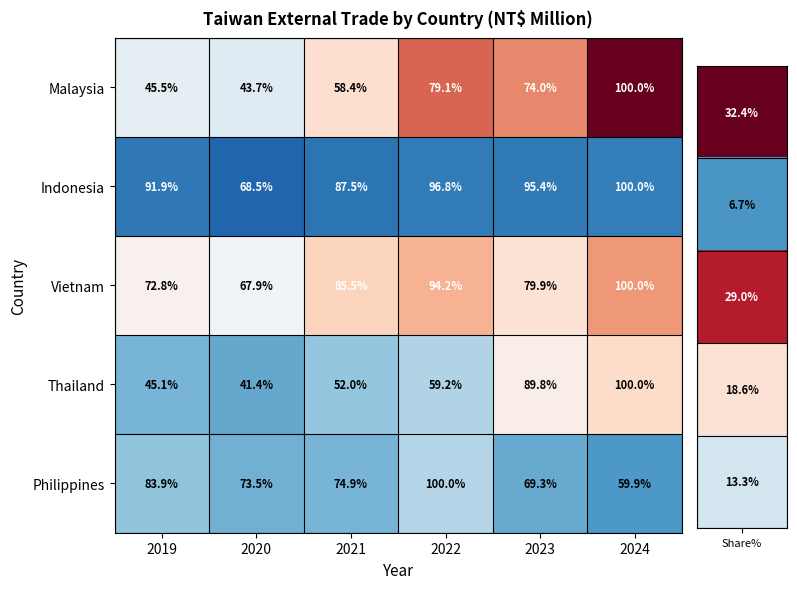

Reading left to right, list all the values displayed in this chart.

Malaysia: 45.5	43.7	58.4	79.1	74.0	100.0
Indonesia: 91.9	68.5	87.5	96.8	95.4	100.0
Vietnam: 72.8	67.9	85.5	94.2	79.9	100.0
Thailand: 45.1	41.4	52.0	59.2	89.8	100.0
Philippines: 83.9	73.5	74.9	100.0	69.3	59.9